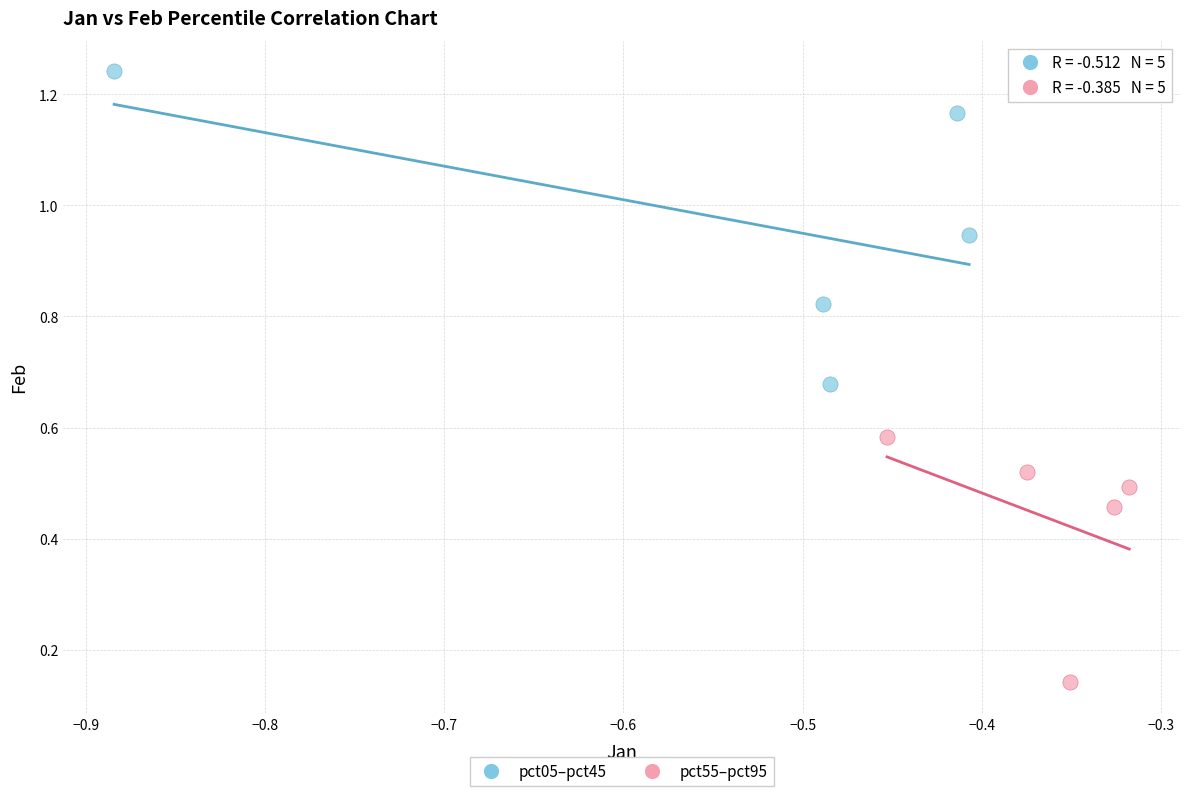

Which series contains the lowest Y value?

pct55–pct95